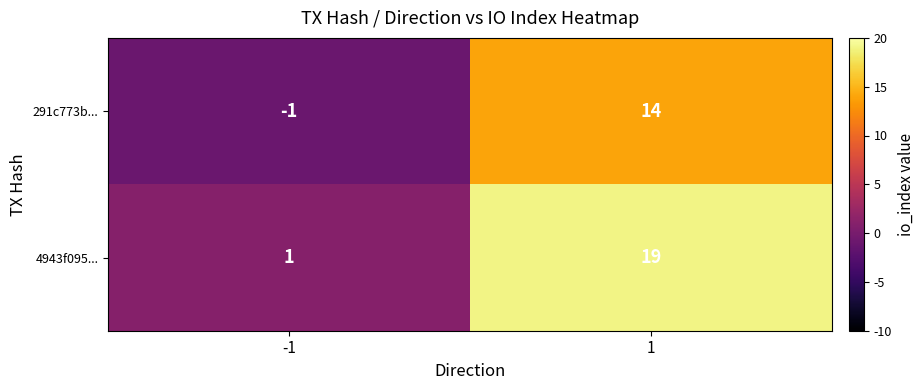

Reading left to right, extract all data points from this chart.

291c773b...: -1	14
4943f095...: 1	19